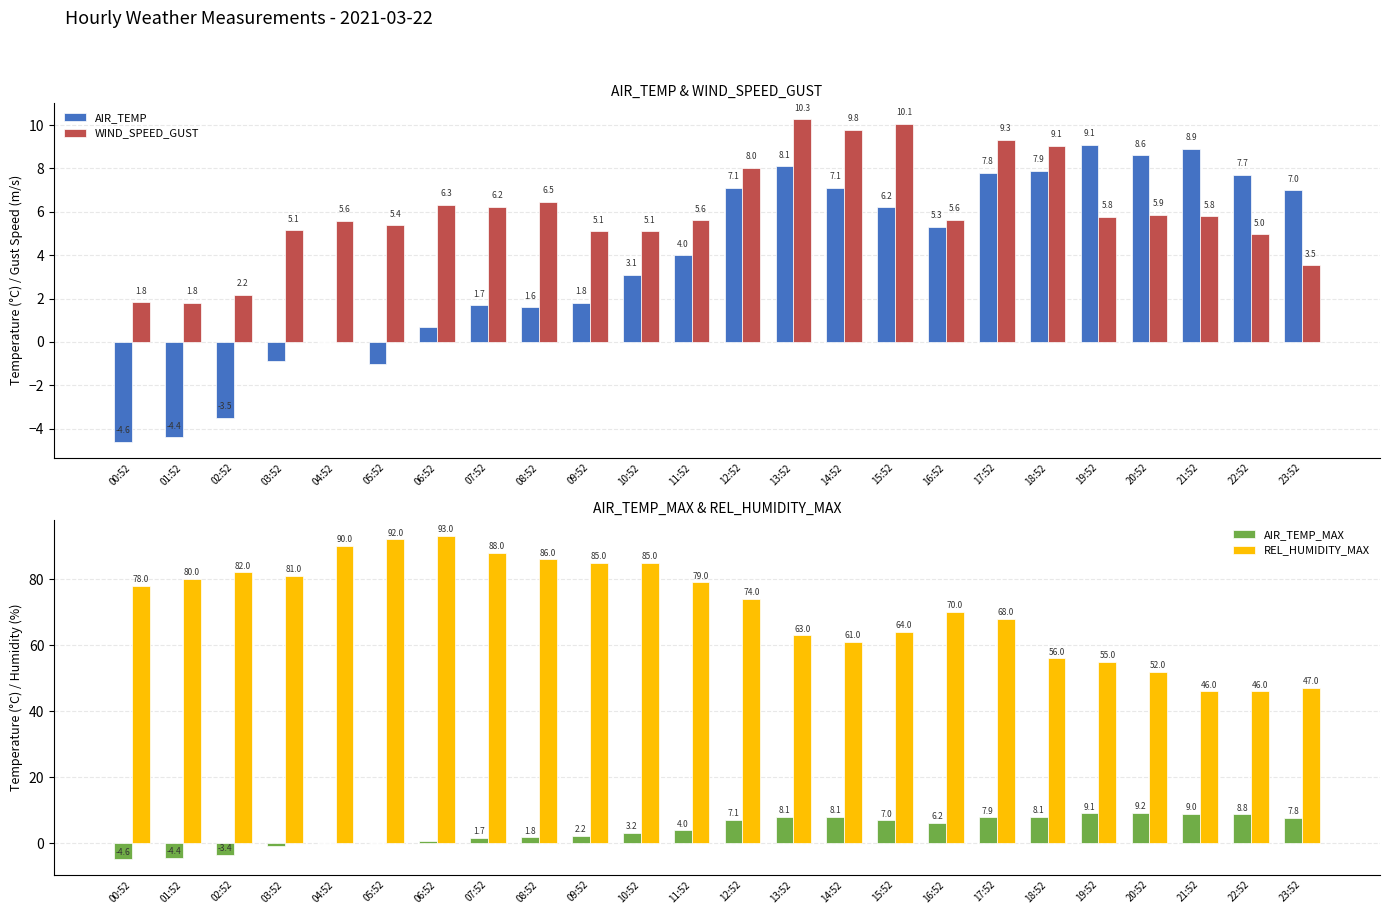

What are all the series names shown in the legend?

AIR_TEMP, WIND_SPEED_GUST, AIR_TEMP_MAX, REL_HUMIDITY_MAX